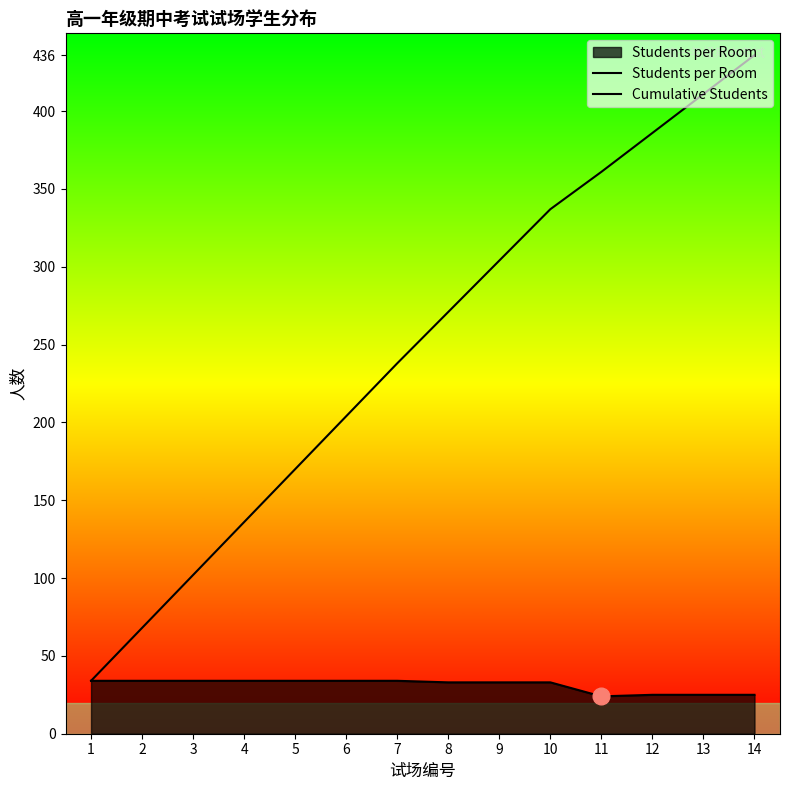

Which label corresponds to the largest value in the chart?

14